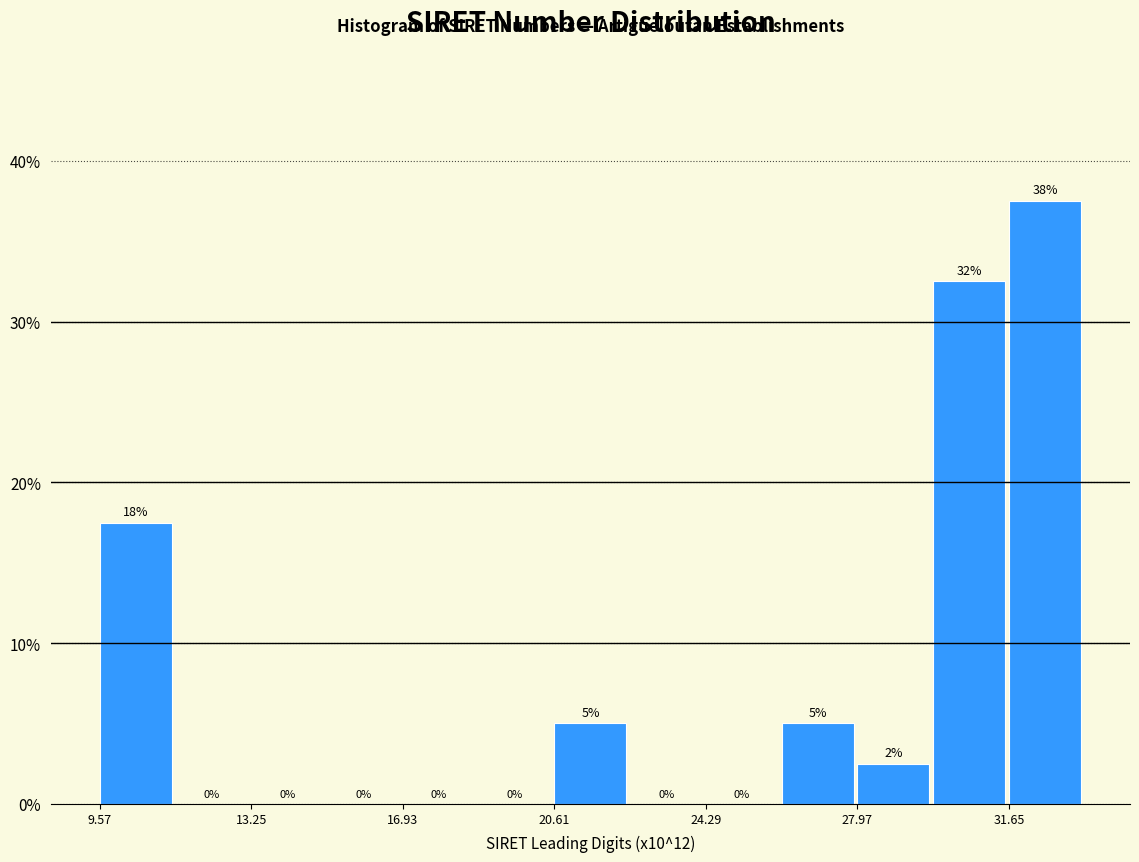

Read against the x-axis, roughly where is the centre of the tallest bar?

32.5